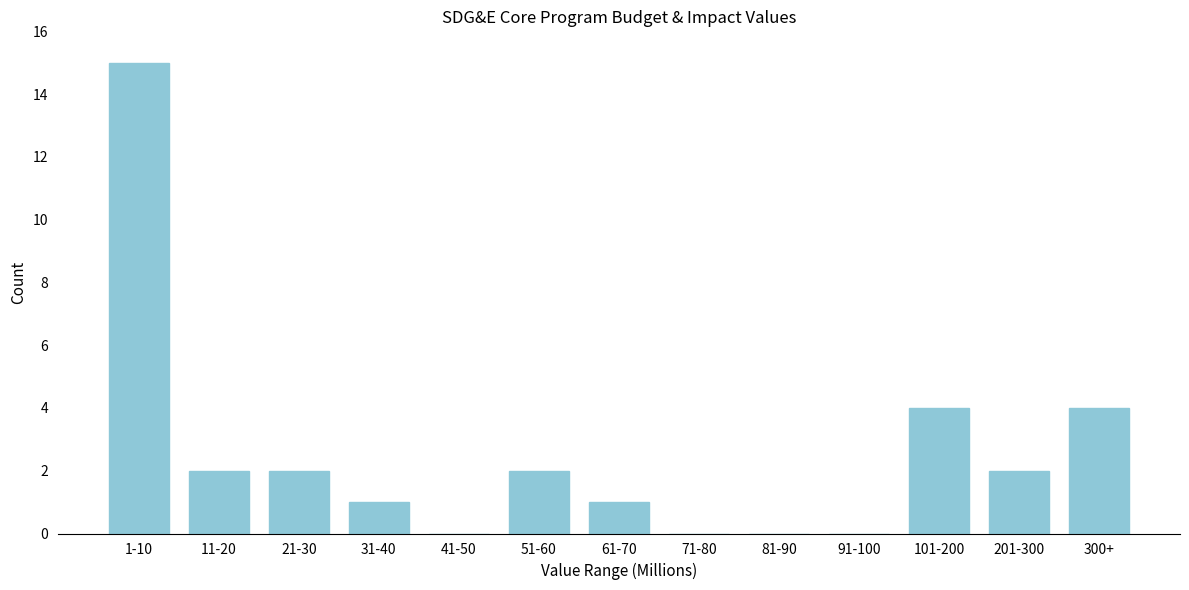

Reading left to right, list all the values displayed in this chart.

1-10=15	11-20=2	21-30=2	31-40=1	41-50=0	51-60=2	61-70=1	71-80=0	81-90=0	91-100=0	101-200=4	201-300=2	300+=4